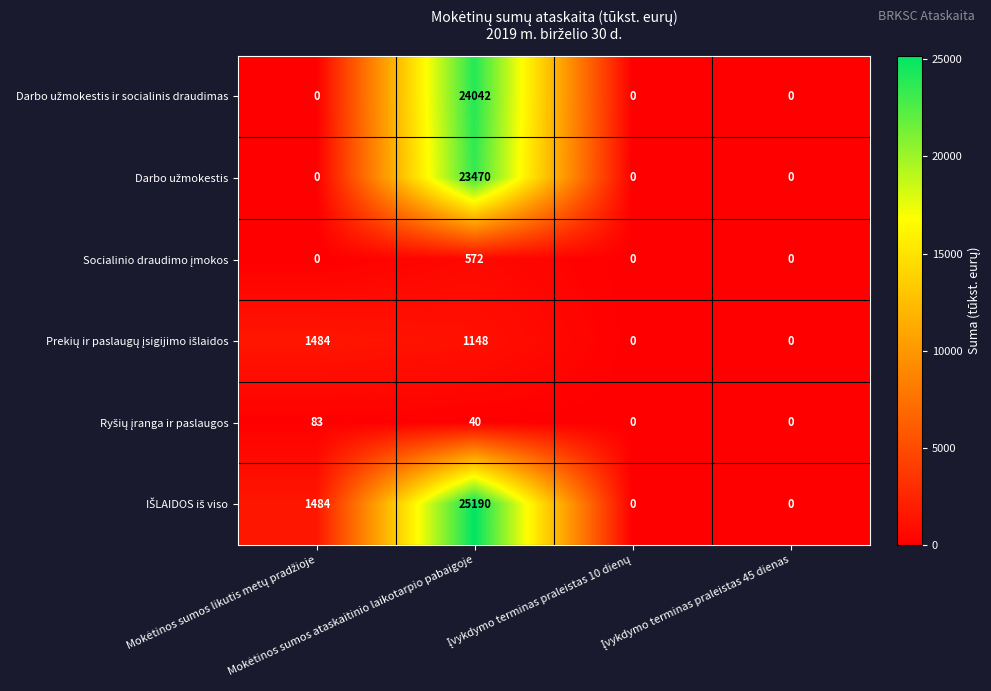

At how many categories does at least one series exceed 14845?

1